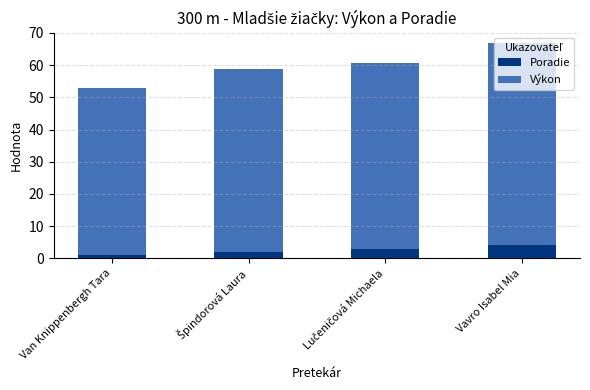

Count the number of data series in this chart.

2